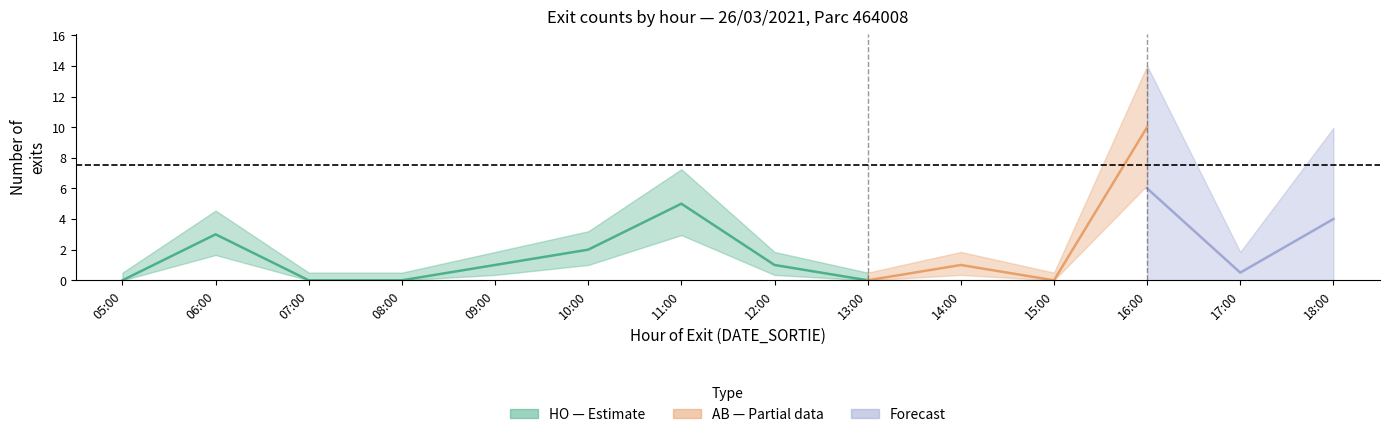

Does the chart have visible grid lines?

No